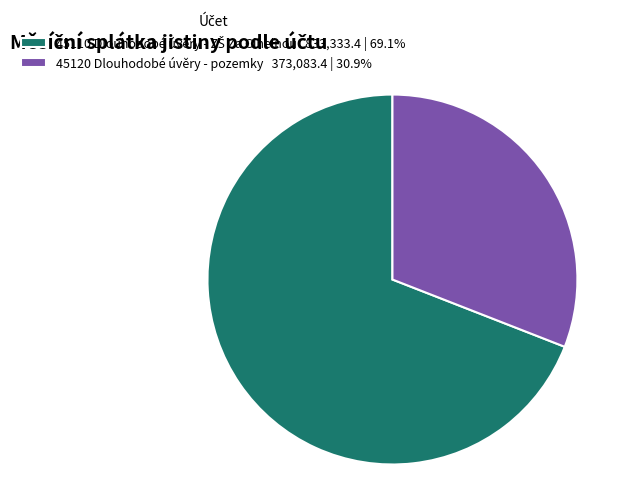

How many slices are in this pie chart?

2